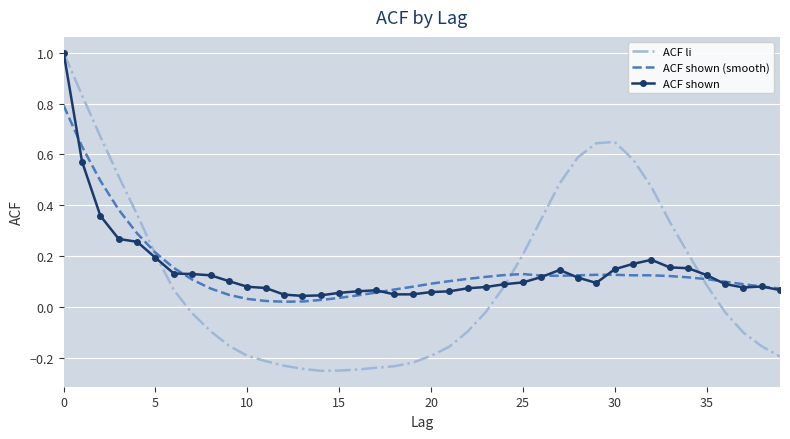

Which series has the widest spread of values?

ACF li